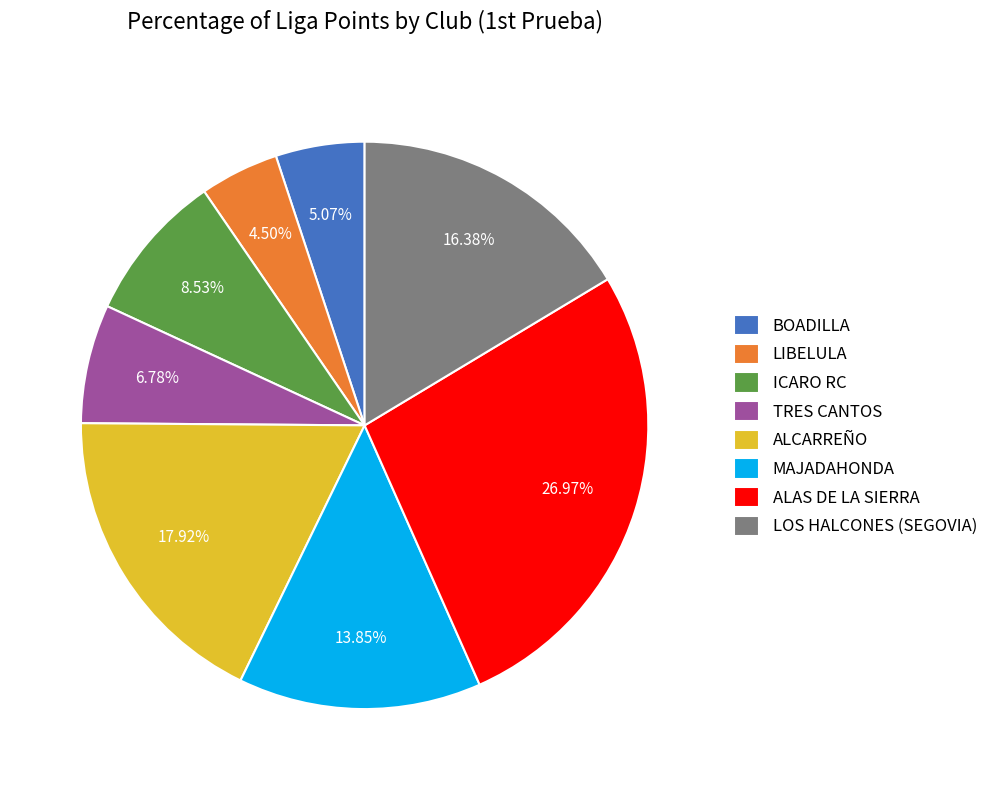

What is the largest slice in the pie chart?

ALAS DE LA SIERRA